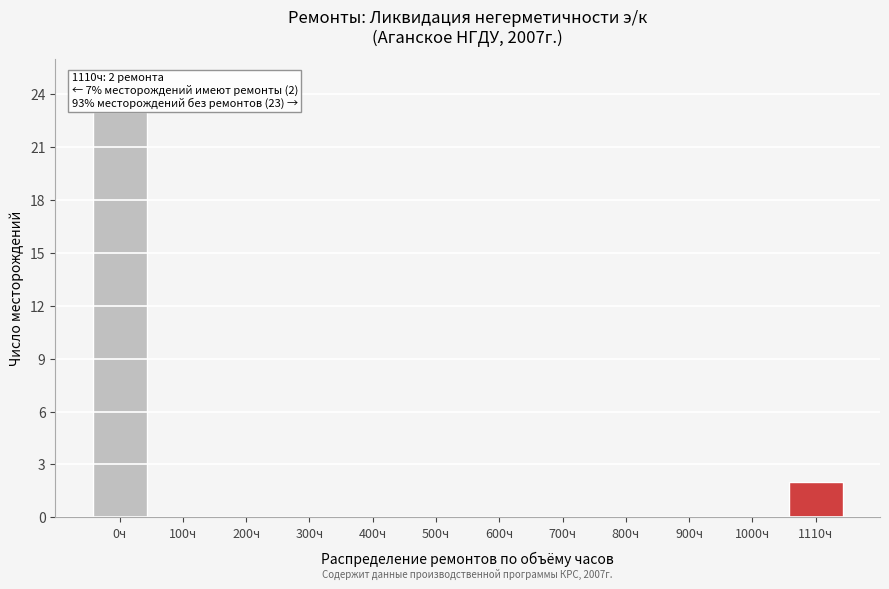

Reading left to right, extract all data points from this chart.

0ч=23	100ч=0	200ч=0	300ч=0	400ч=0	500ч=0	600ч=0	700ч=0	800ч=0	900ч=0	1000ч=0	1110ч=2